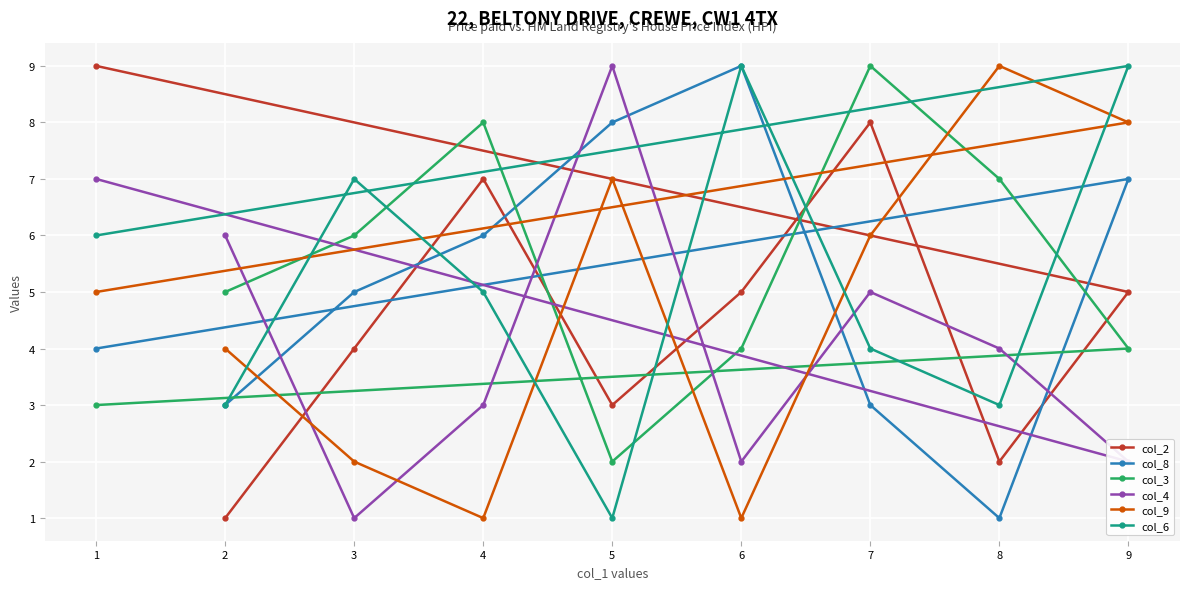

What is the greatest value displayed?

9